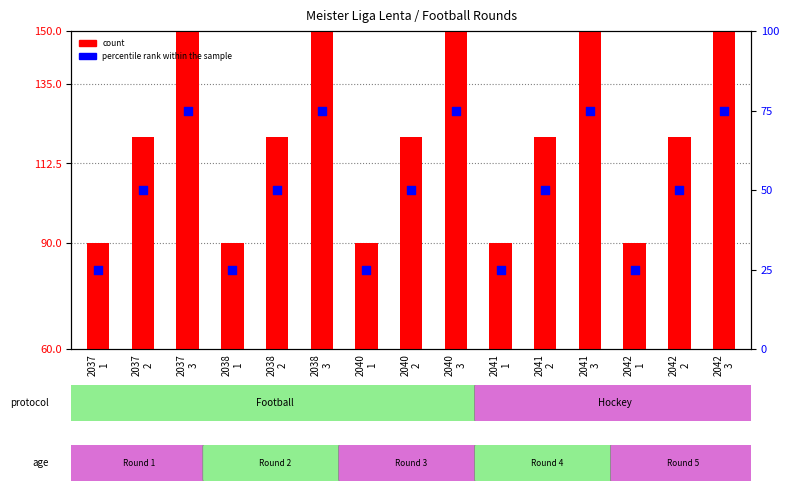

Which series contains the lowest Y value?

percentile rank within the sample